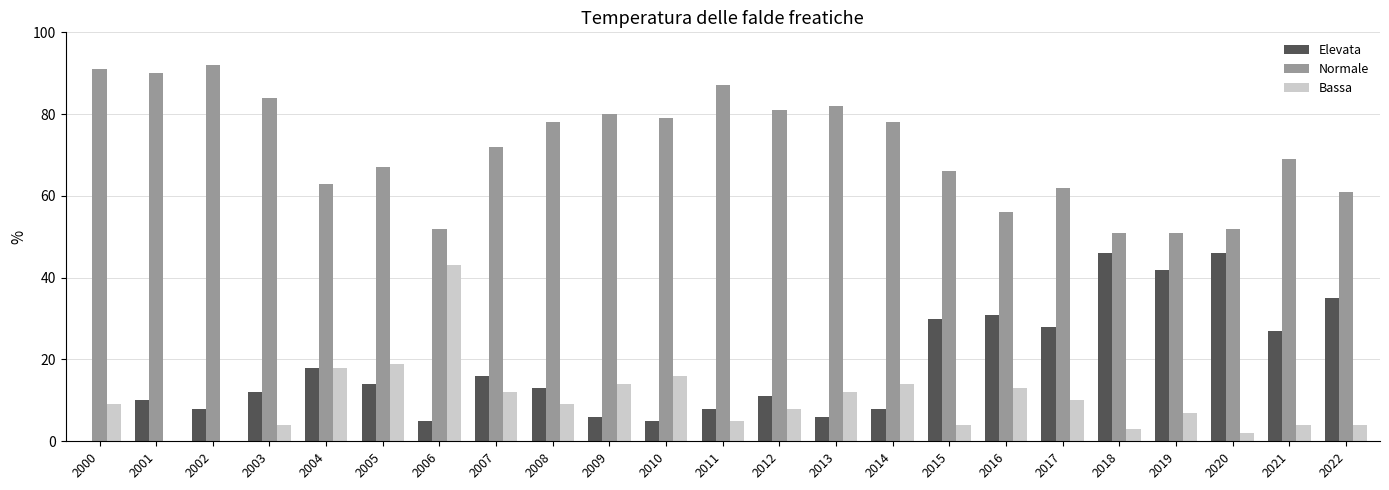

True or false: Elevata has a value of 8 at 2012.

False